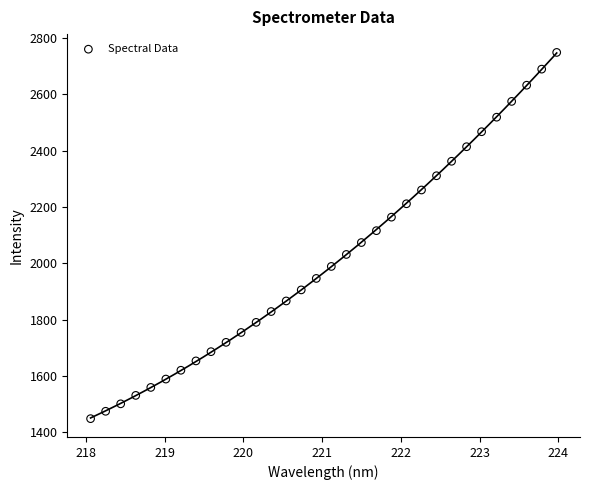

What is the range of Y values (max minus min)?

1300.0